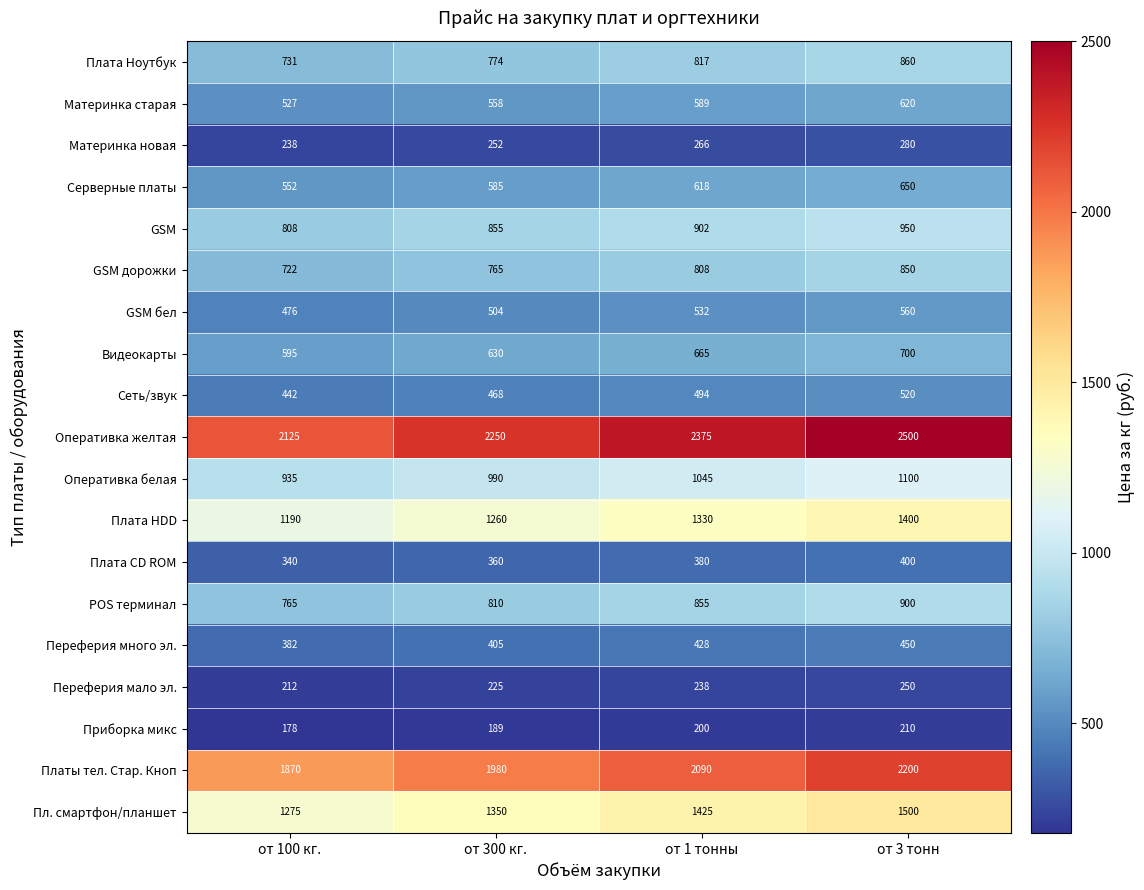

What is the greatest value displayed?

2500